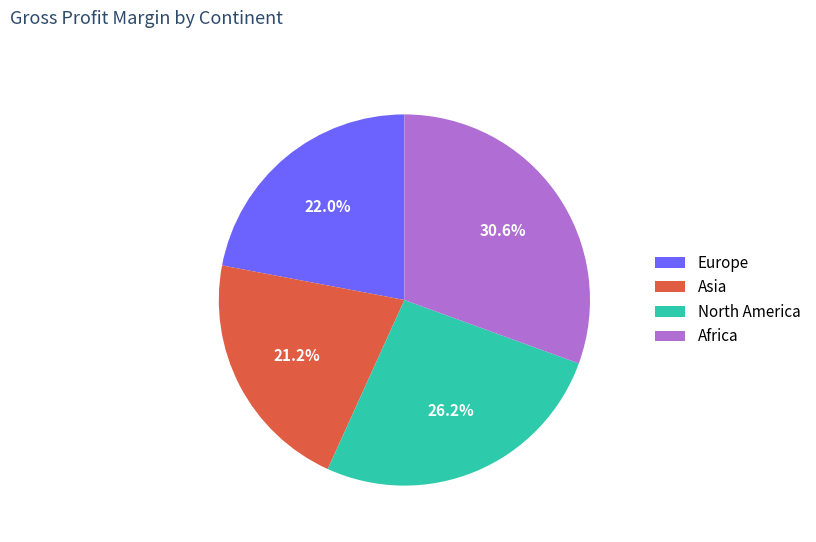

What percentage is the North America slice, to the nearest percent?

26%